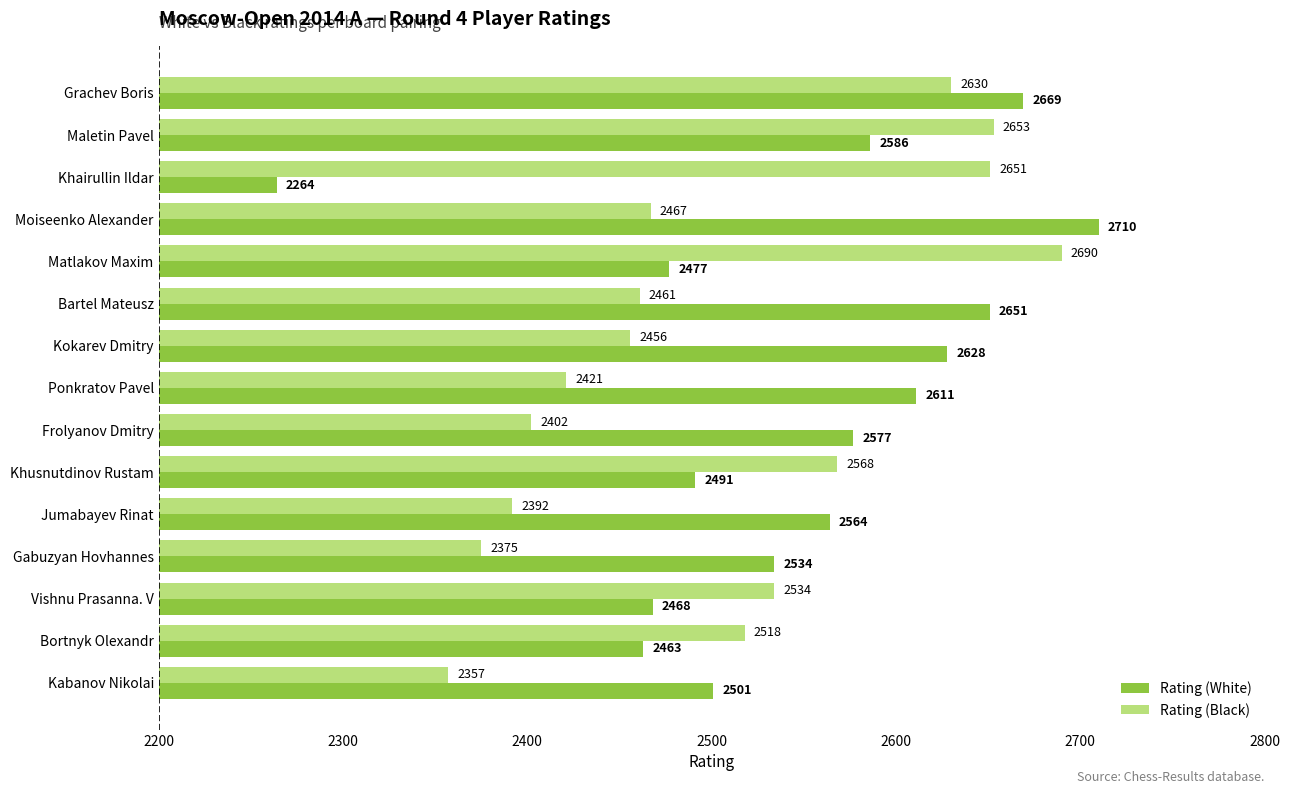

At how many categories does at least one series exceed 2303?

15